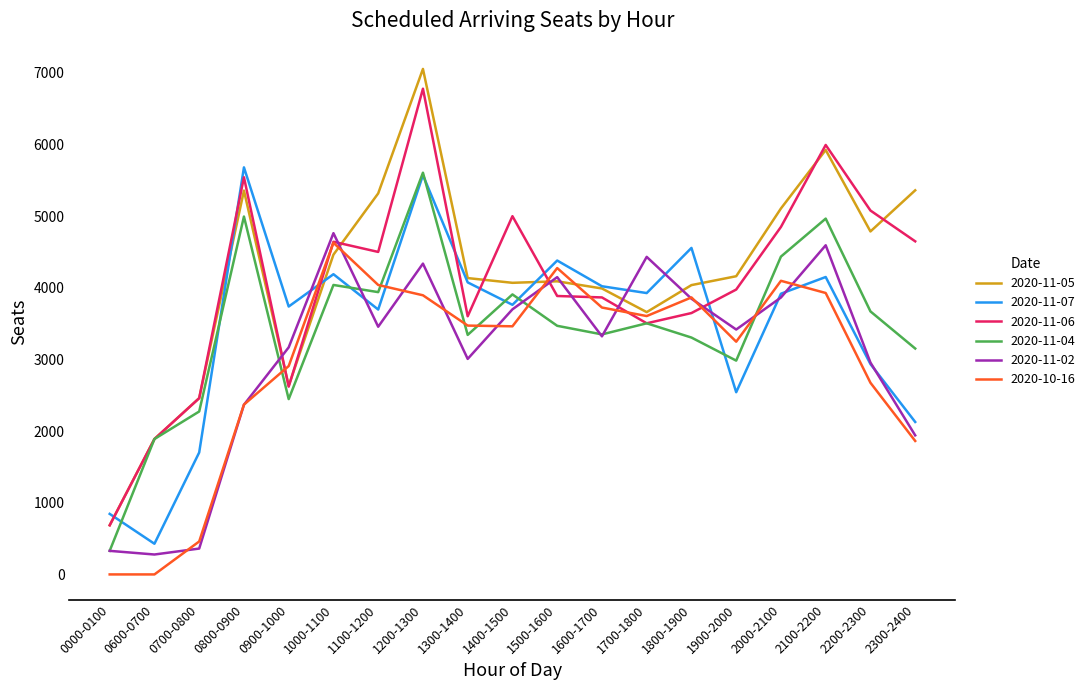

True or false: 2020-11-02 and 2020-10-16 cross at least once.

True